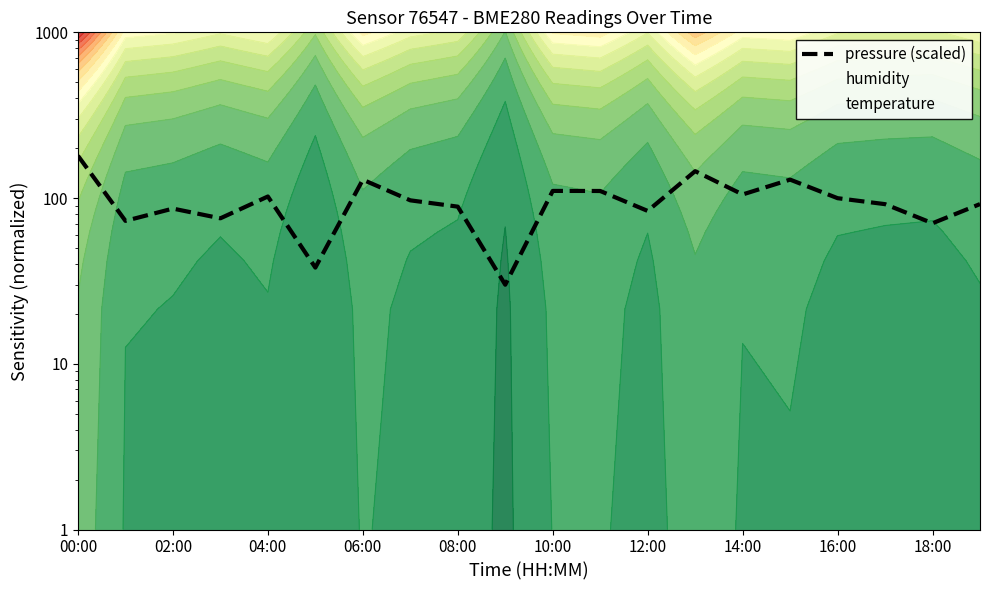

Which label corresponds to the largest value in the chart?

00:00